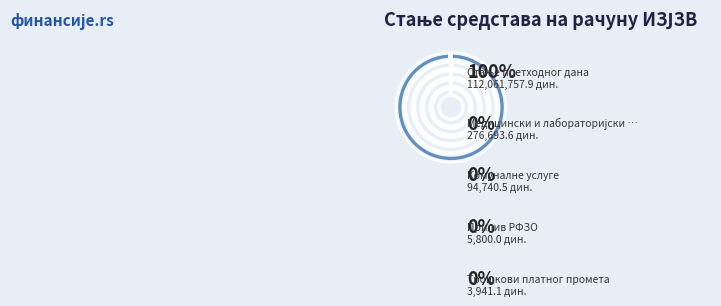

What is the smallest slice in the pie chart?

Трошкови платног промета